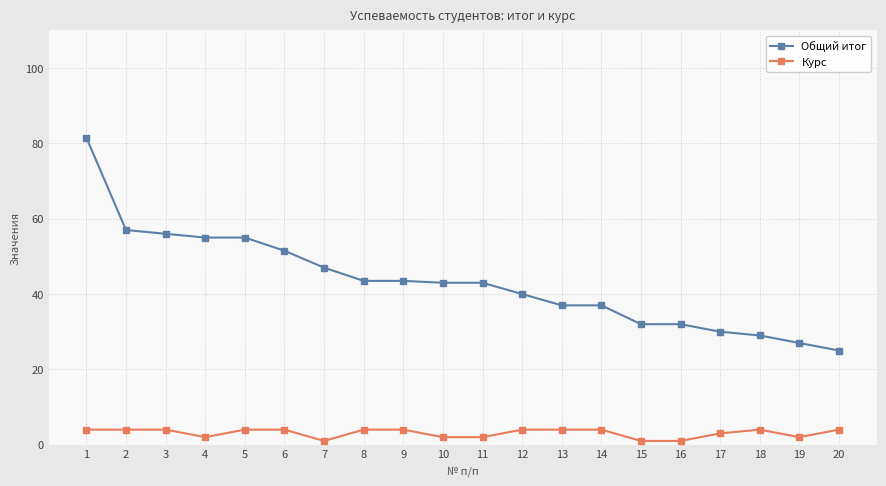

What is the difference between the maximum and minimum values in the Курс series?

3.0